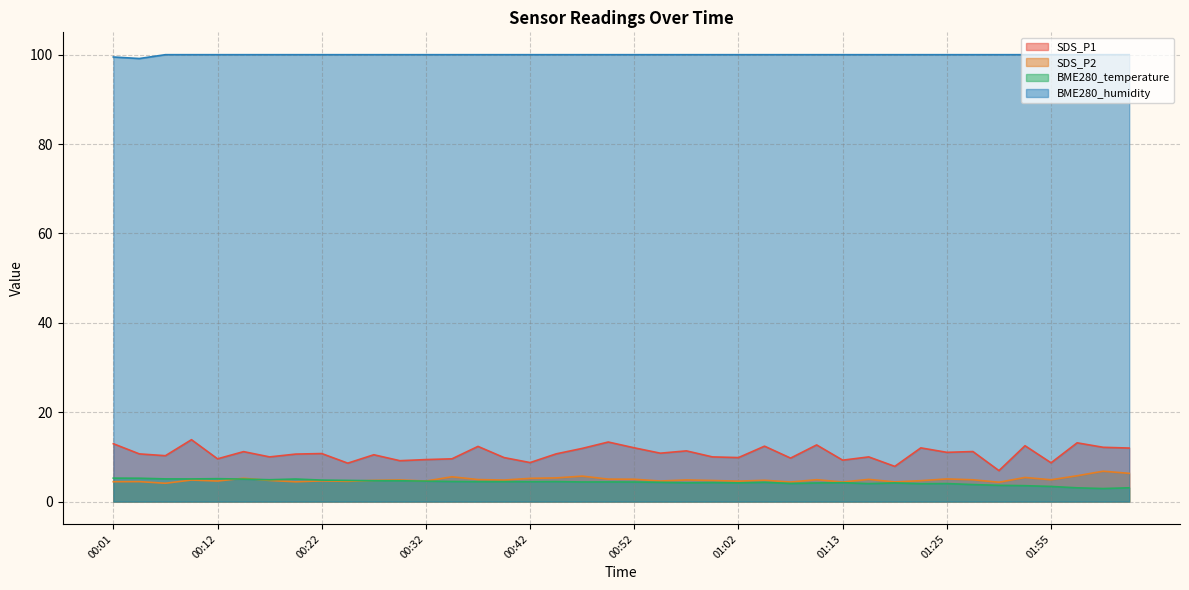

Count the BME280_humidity values in the range 100 to 101.

38